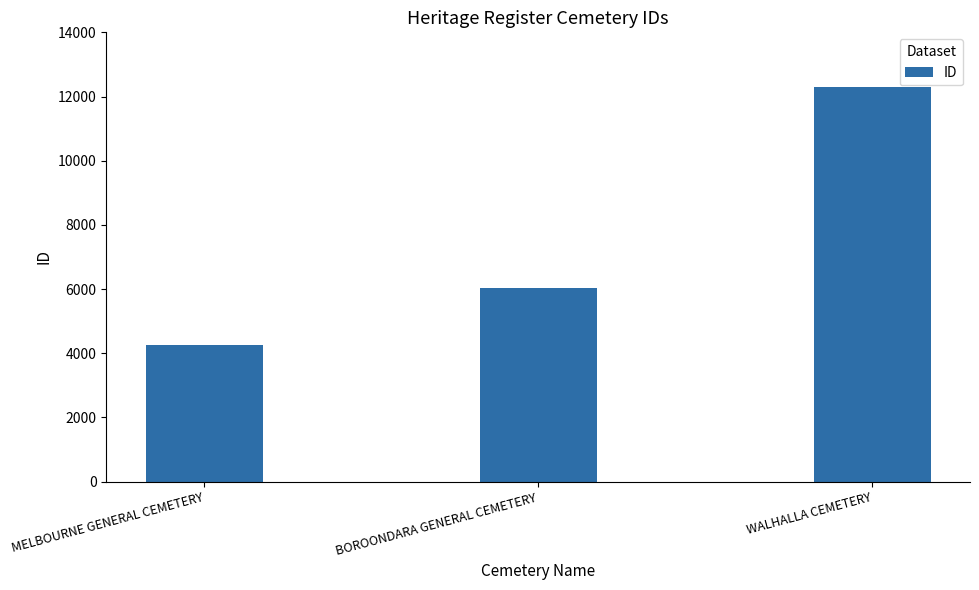

List the labels in order of value, largest first.

WALHALLA CEMETERY, BOROONDARA GENERAL CEMETERY, MELBOURNE GENERAL CEMETERY